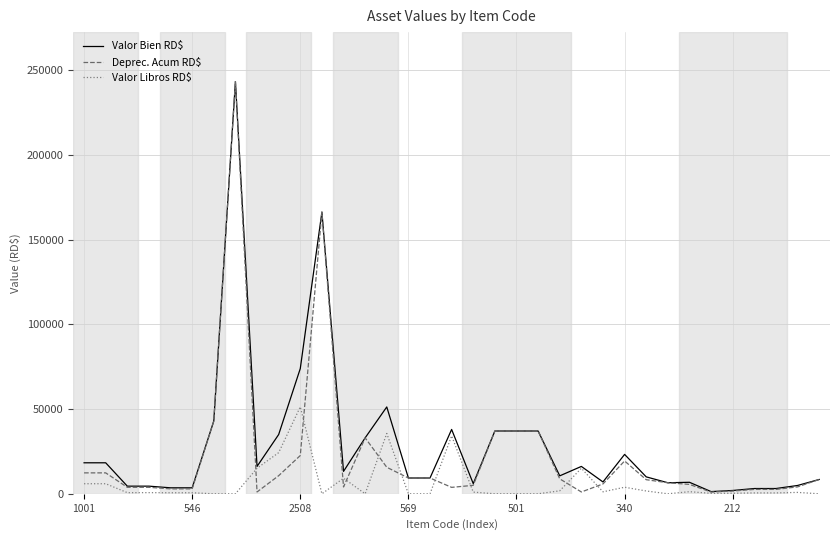

What is the greatest value displayed?

243434.0